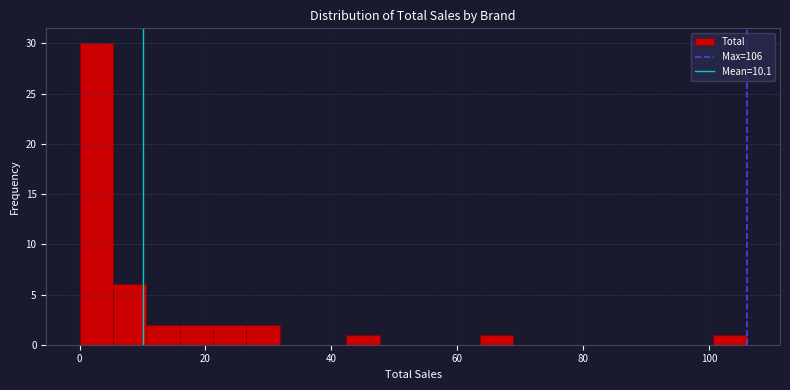

Read against the x-axis, roughly where is the centre of the tallest bar?

2